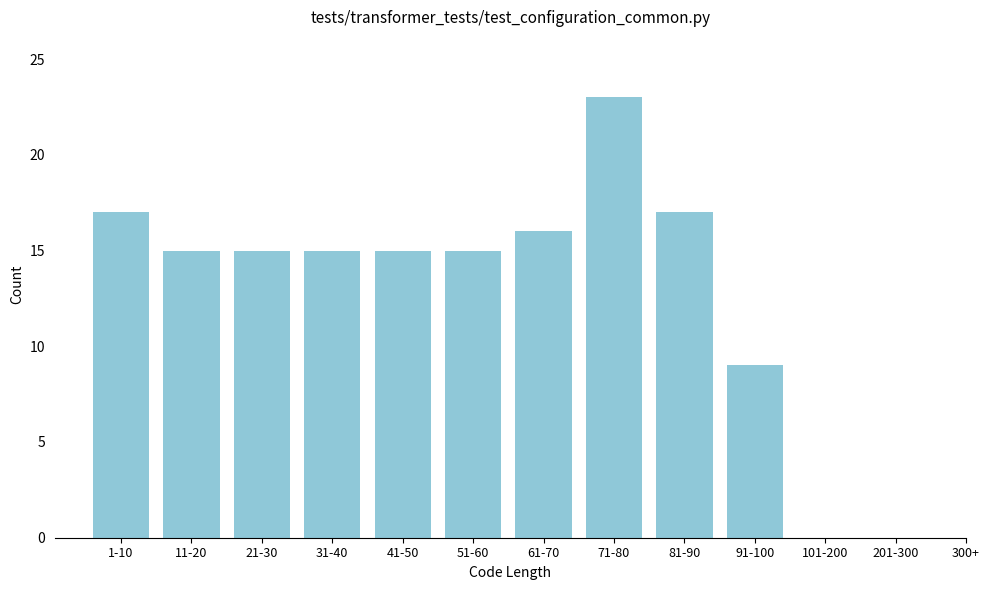

Reading left to right, list all the values displayed in this chart.

1-10=17	11-20=15	21-30=15	31-40=15	41-50=15	51-60=15	61-70=16	71-80=23	81-90=17	91-100=9	101-200=0